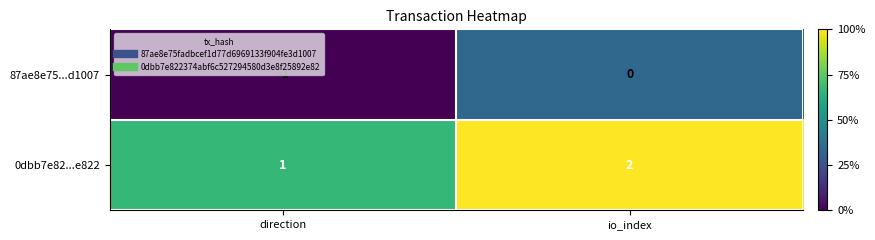

The value of 87ae8e75...d1007 at io_index is 1. True or false?

False